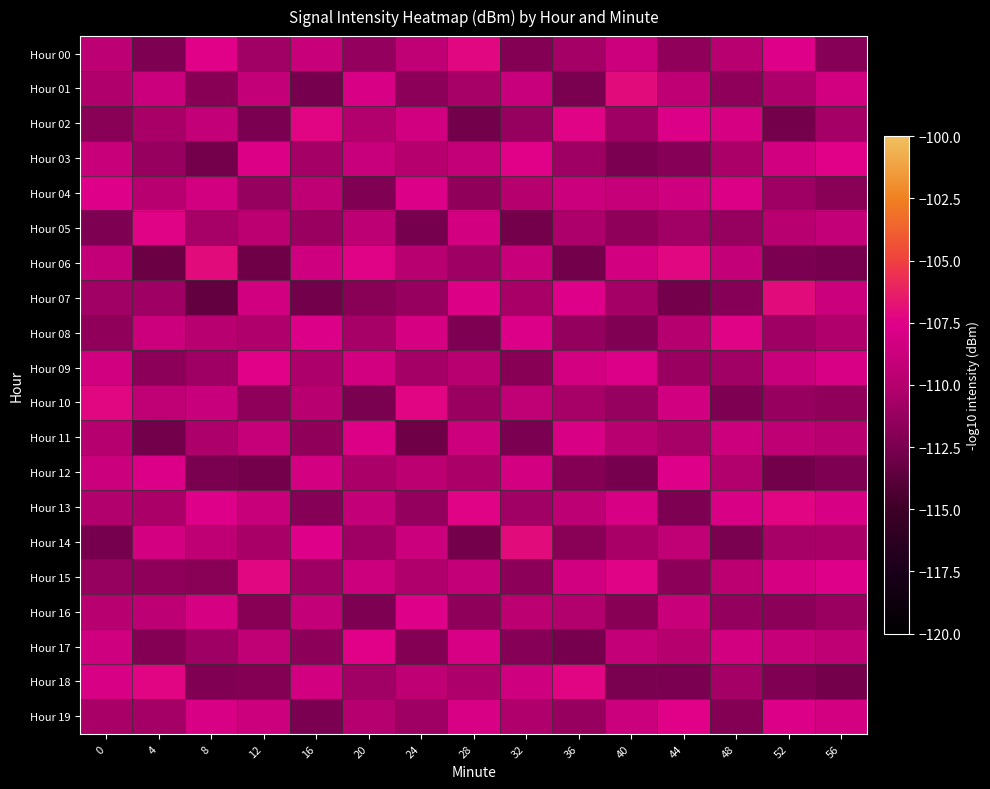

At which category does the chart reach its minimum across all series?

8